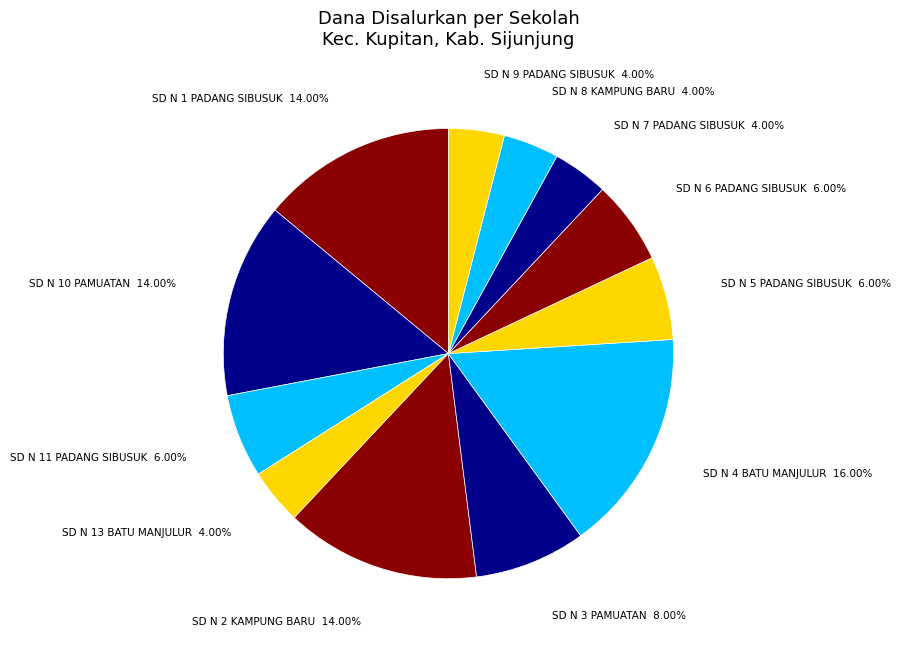

How many slices are in this pie chart?

12